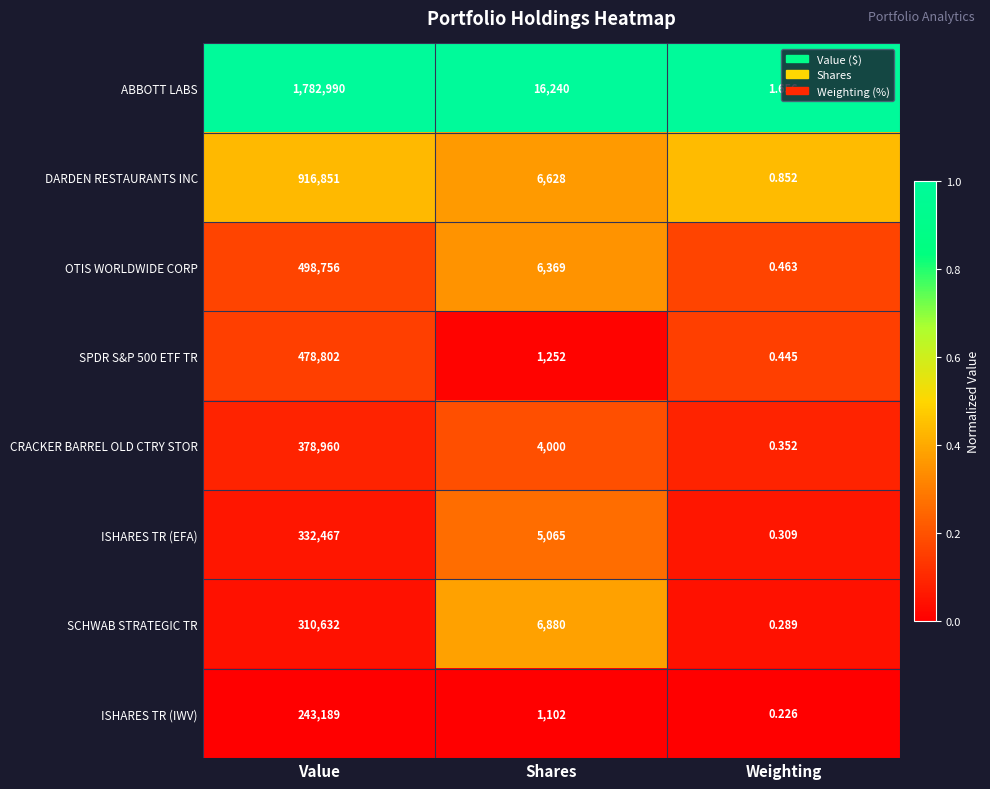

Which label corresponds to the smallest value in the chart?

Weighting